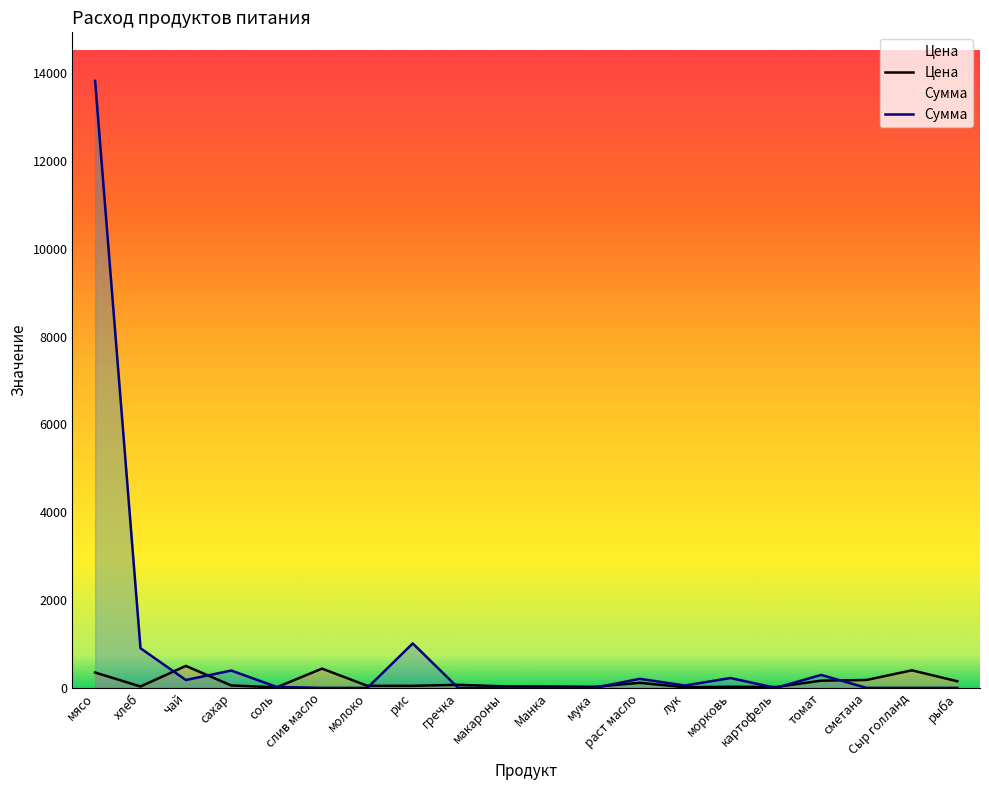

At which label does Цена reach its minimum?

соль